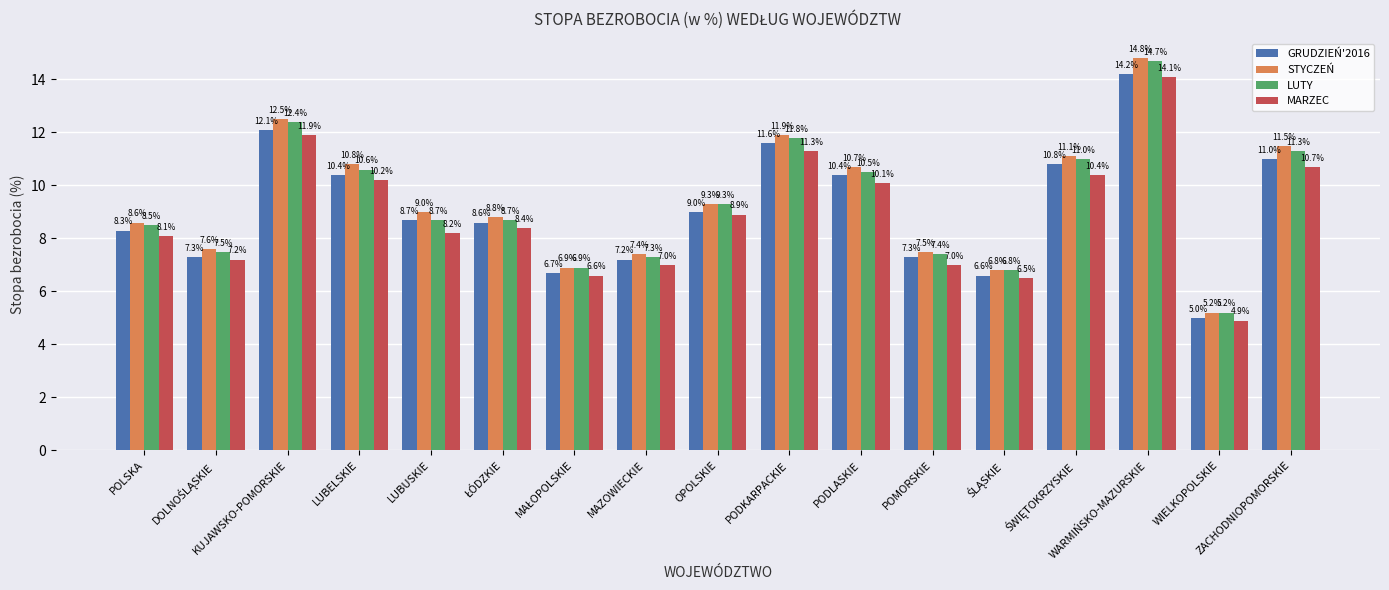

How many data points in MARZEC are above 8?

11